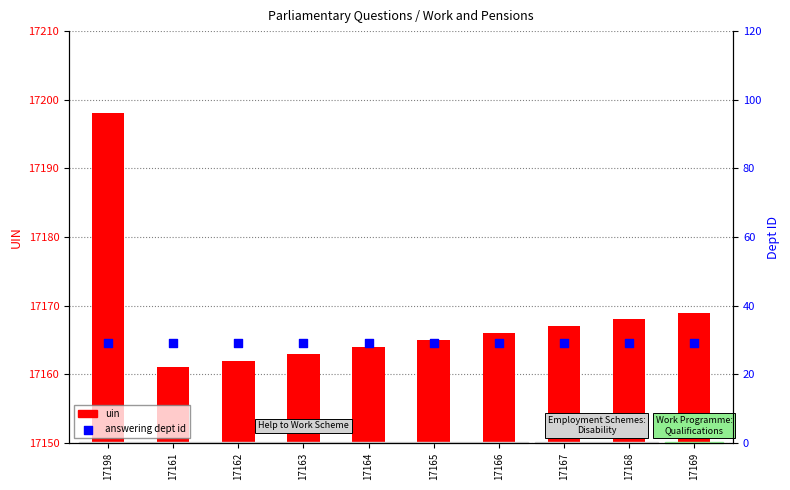

What is the total value across all series at 17198?

17227